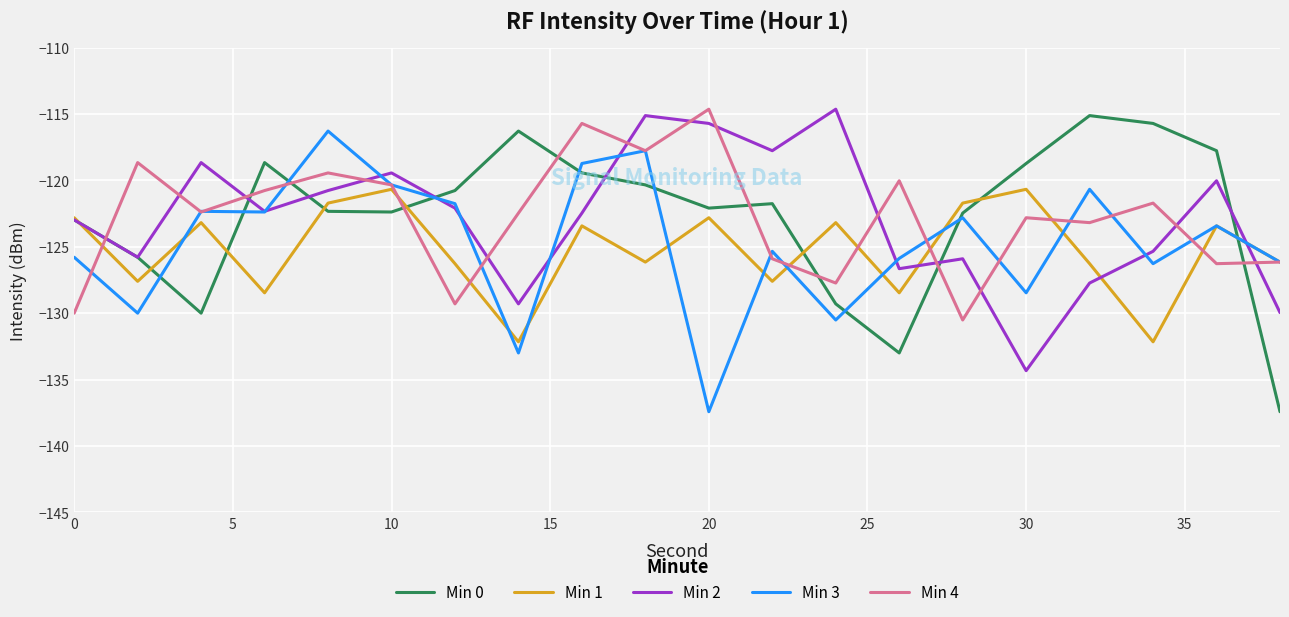

What is the highest value of the Min 3 series?

-116.3